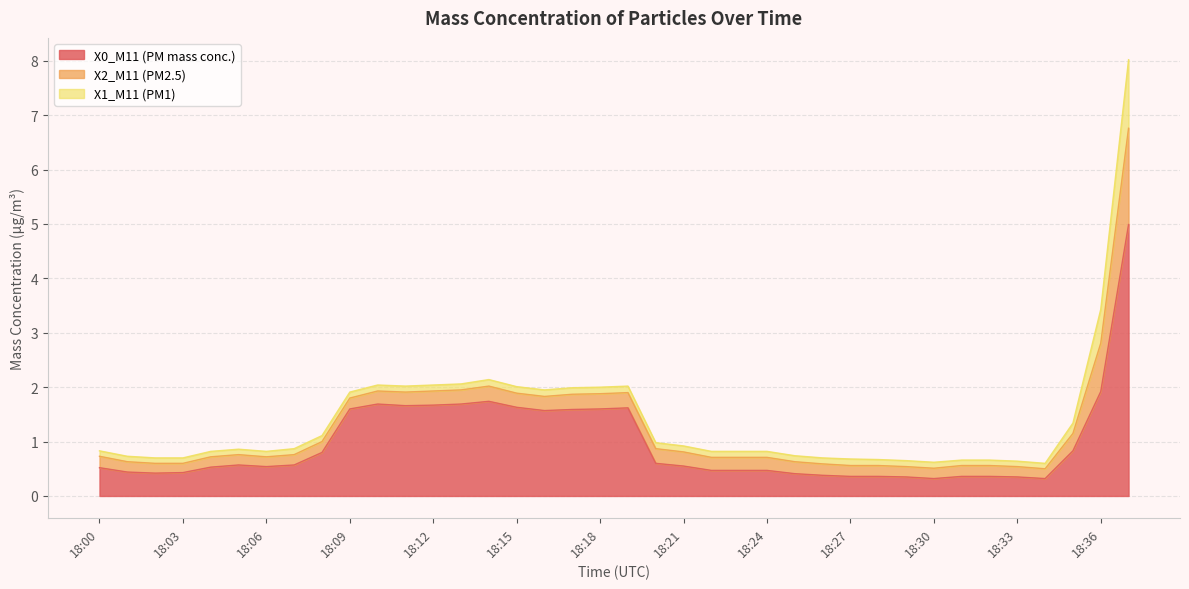

Reading left to right, extract all data points from this chart.

X0_M11 (PM mass conc.): 18:00=0.5	18:01=0.4	18:02=0.4	18:03=0.4	18:04=0.5	18:05=0.6	18:06=0.5	18:07=0.6	18:08=0.8	18:09=1.6	18:10=1.7	18:11=1.7	18:12=1.7	18:13=1.7	18:14=1.7	18:15=1.6	18:16=1.6	18:17=1.6	18:18=1.6	18:19=1.6	18:20=0.6	18:21=0.6	18:22=0.5	18:23=0.5	18:24=0.5	18:25=0.4	18:26=0.4	18:27=0.4	18:28=0.4	18:29=0.3	18:30=0.3	18:31=0.4	18:32=0.4	18:33=0.3	18:34=0.3	18:35=0.8	18:36=1.9	18:37=5.0
X2_M11 (PM2.5): 18:00=0.2	18:01=0.2	18:02=0.2	18:03=0.2	18:04=0.2	18:05=0.2	18:06=0.2	18:07=0.2	18:08=0.2	18:09=0.2	18:10=0.2	18:11=0.2	18:12=0.3	18:13=0.3	18:14=0.3	18:15=0.3	18:16=0.3	18:17=0.3	18:18=0.3	18:19=0.3	18:20=0.3	18:21=0.3	18:22=0.2	18:23=0.2	18:24=0.2	18:25=0.2	18:26=0.2	18:27=0.2	18:28=0.2	18:29=0.2	18:30=0.2	18:31=0.2	18:32=0.2	18:33=0.2	18:34=0.2	18:35=0.3	18:36=0.9	18:37=1.8
X1_M11 (PM1): 18:00=0.1	18:01=0.1	18:02=0.1	18:03=0.1	18:04=0.1	18:05=0.1	18:06=0.1	18:07=0.1	18:08=0.1	18:09=0.1	18:10=0.1	18:11=0.1	18:12=0.1	18:13=0.1	18:14=0.1	18:15=0.1	18:16=0.1	18:17=0.1	18:18=0.1	18:19=0.1	18:20=0.1	18:21=0.1	18:22=0.1	18:23=0.1	18:24=0.1	18:25=0.1	18:26=0.1	18:27=0.1	18:28=0.1	18:29=0.1	18:30=0.1	18:31=0.1	18:32=0.1	18:33=0.1	18:34=0.1	18:35=0.2	18:36=0.6	18:37=1.3